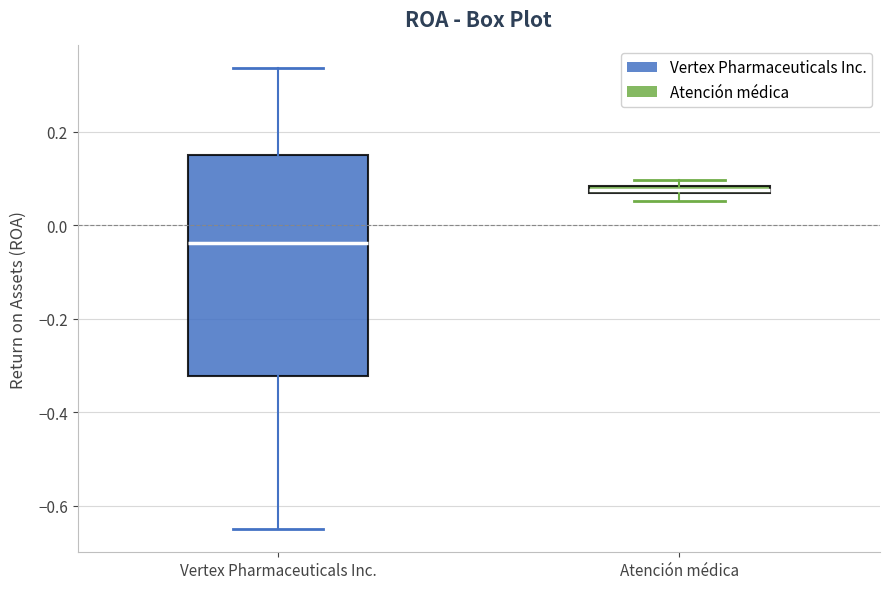

Which box's median line is the highest?

Atención médica